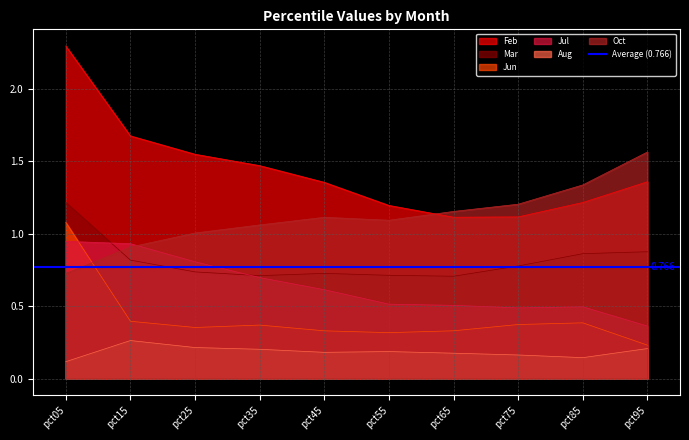

Which series changed the most between pct15 and pct25?

Feb